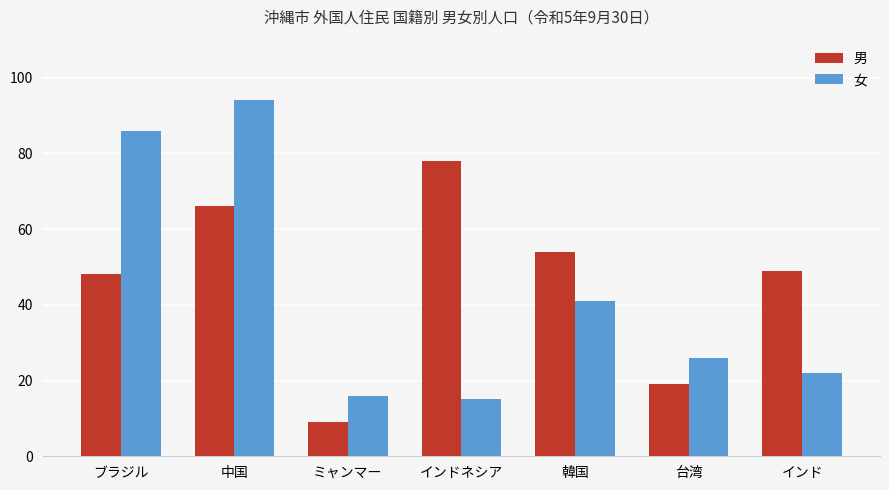

What are all the series names shown in the legend?

男, 女